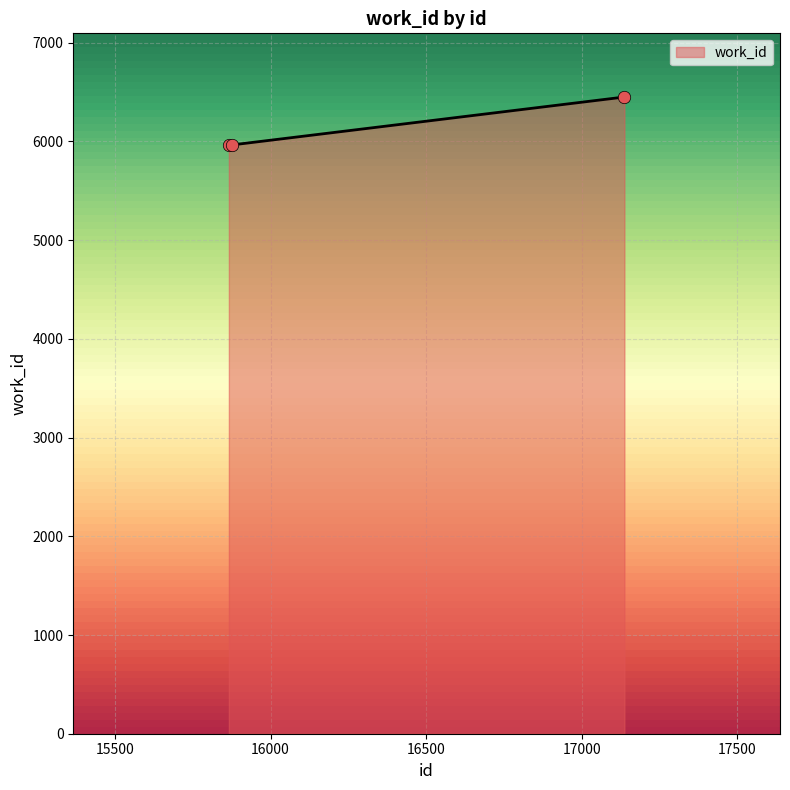

Approximately how many times larger is the value at 15877 compared to 15866?

1.0